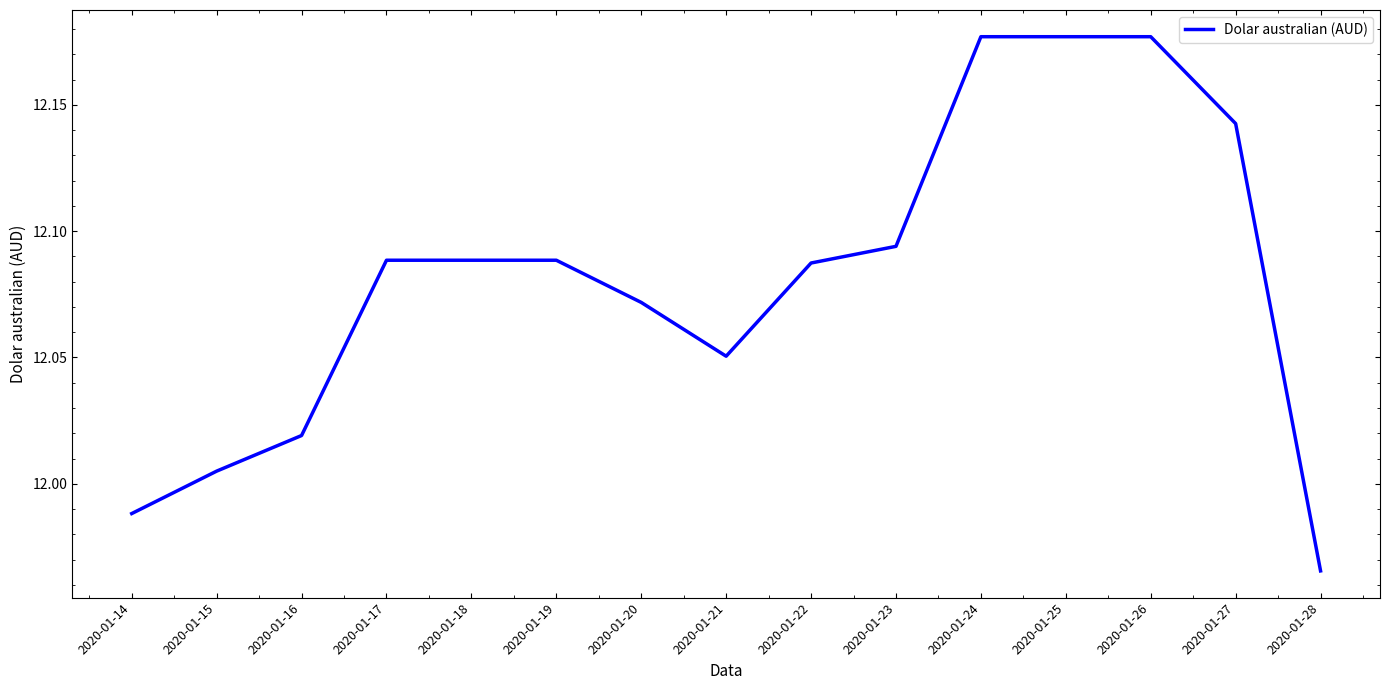

How many lines are shown in the chart?

1